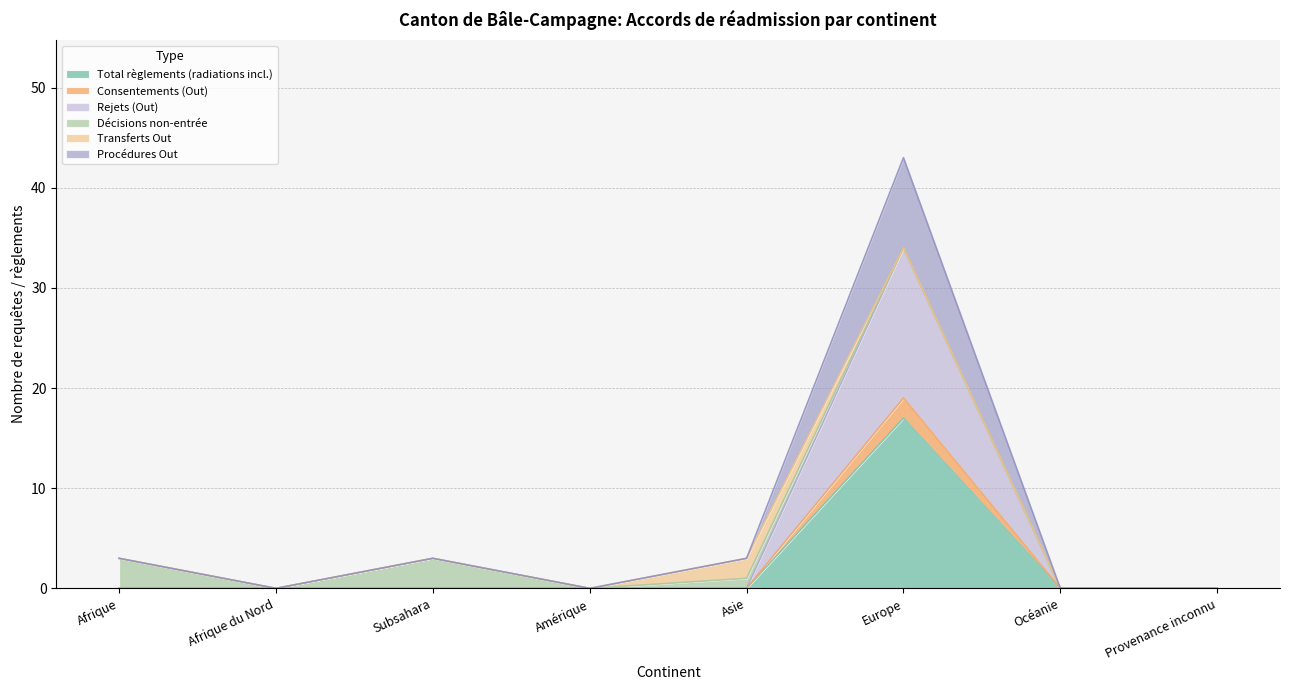

How many values in Consentements (Out) are above zero?

1